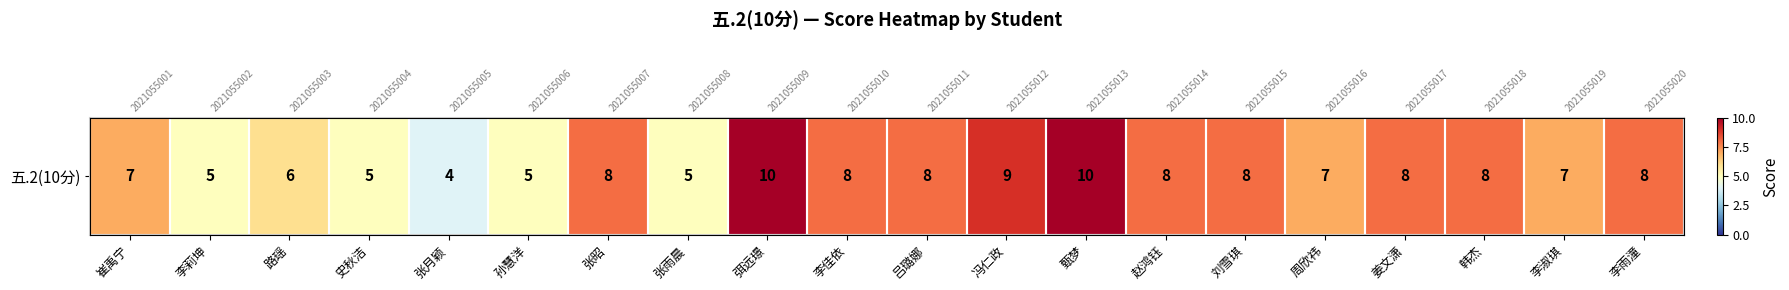

The chart shows a value of 2 at 崔禹宁. True or false?

False